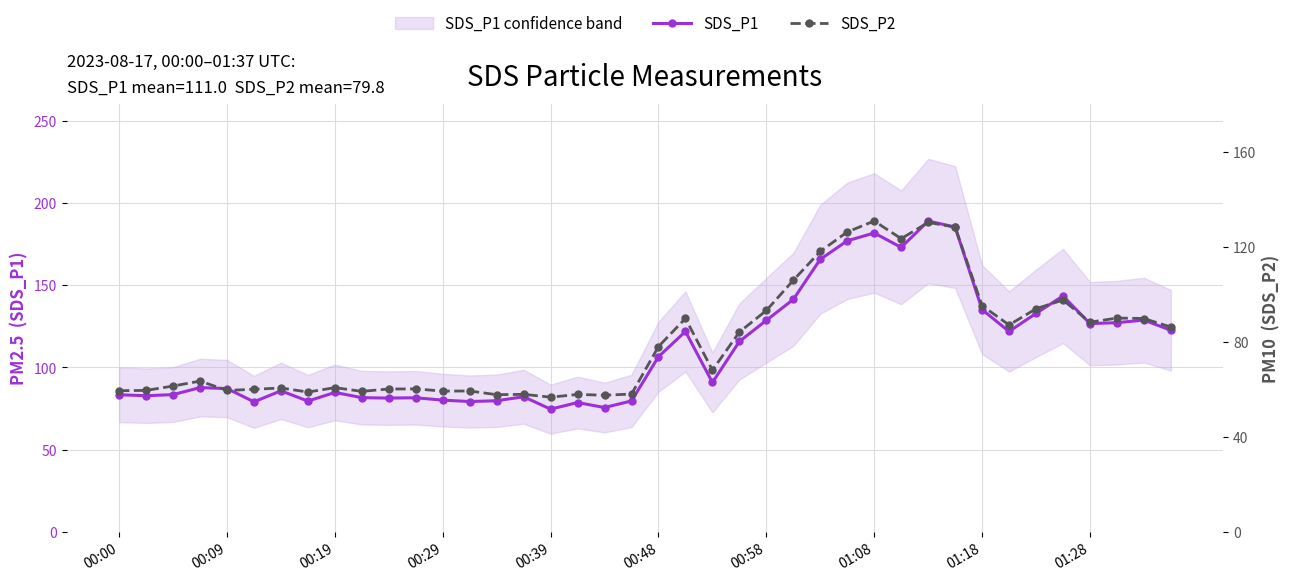

Count the number of categories in the chart.

40